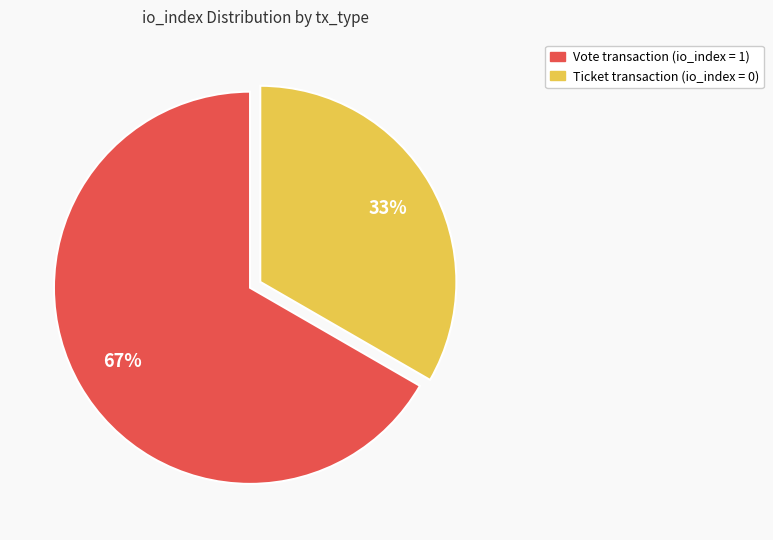

To the nearest percent, what is the average slice percentage?

50%